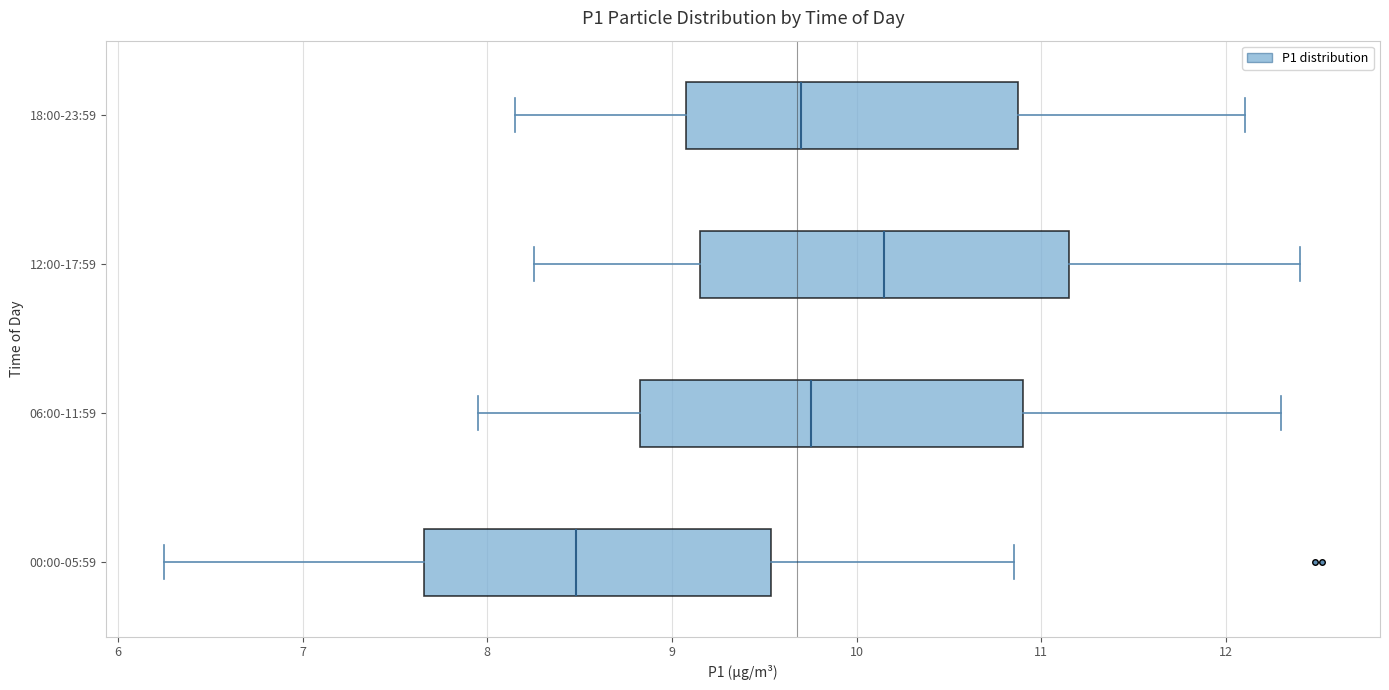

Where does the left whisker of the box for 12:00-17:59 end on the x-axis? The values are not printed on the chart, so give them approximately, as read against the axis.

8.3